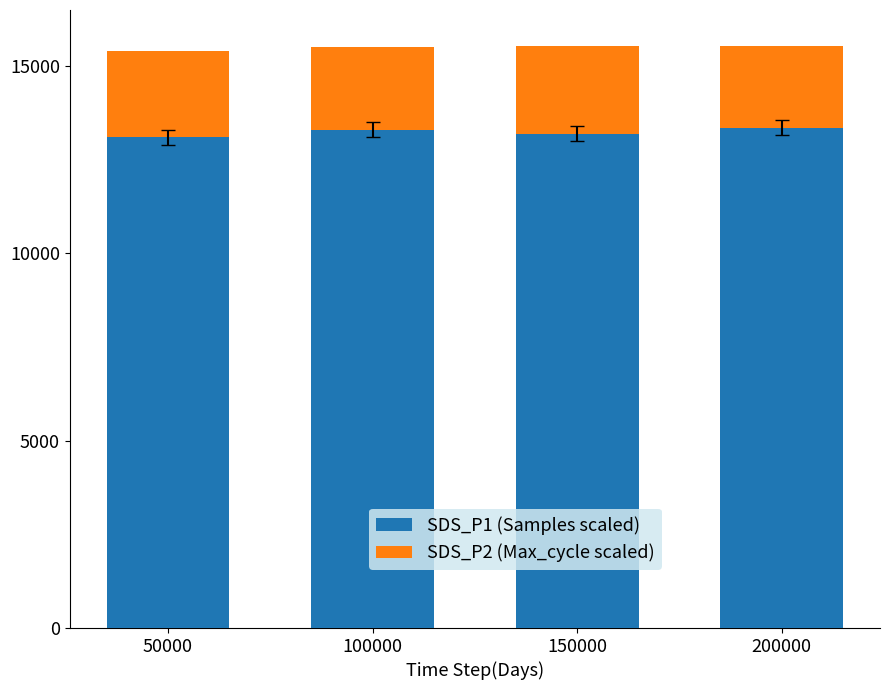

What is the total value across all series at 150000?

15550